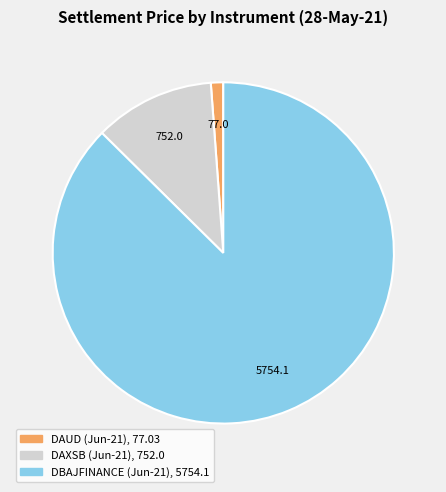

Is there a majority slice in this chart?

Yes